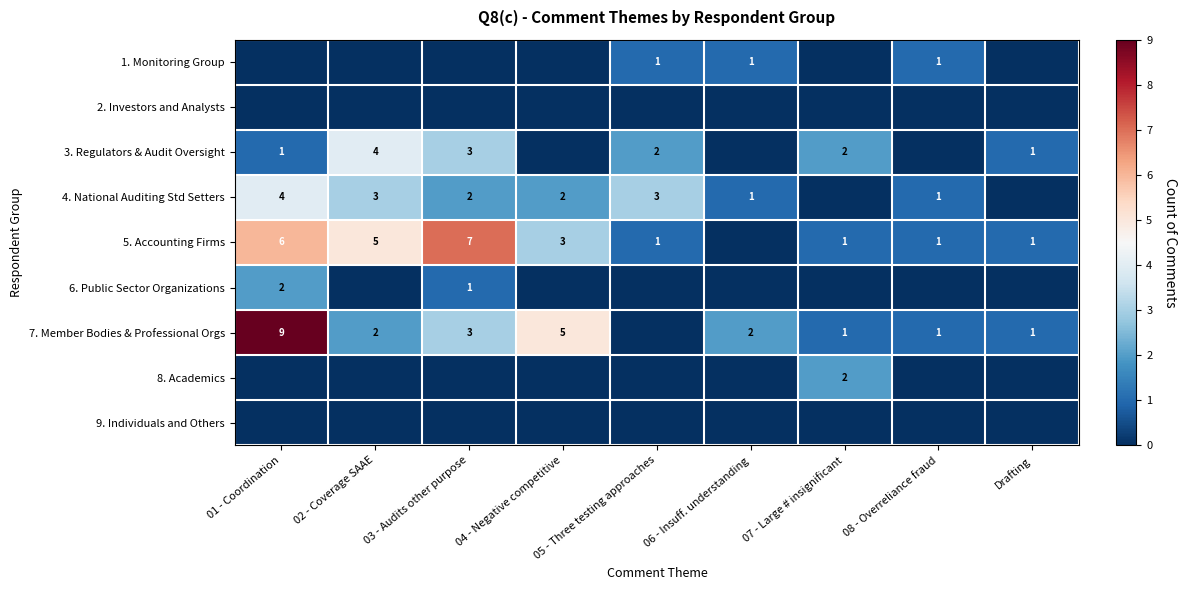

What is the sum of the 4. National Auditing Std Setters values at 04 - Negative competitive and 03 - Audits other purpose?

4